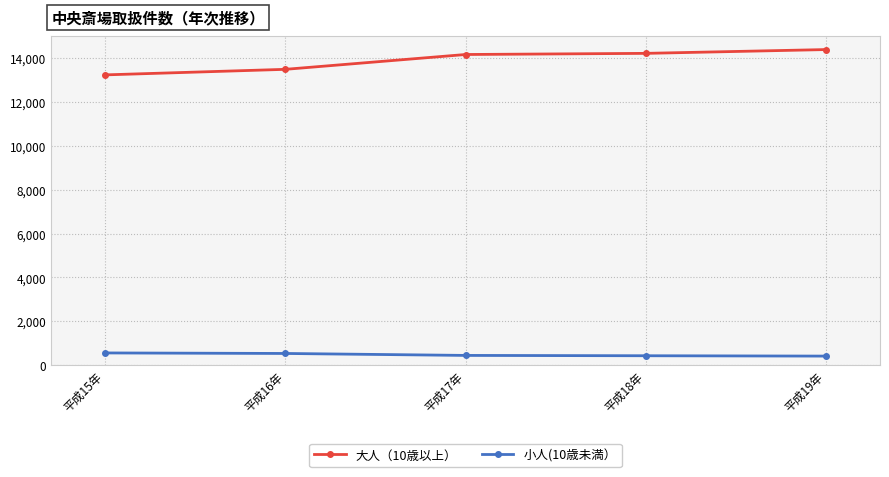

The value of 小人(10歳未満） at 平成18年 is 431. True or false?

True